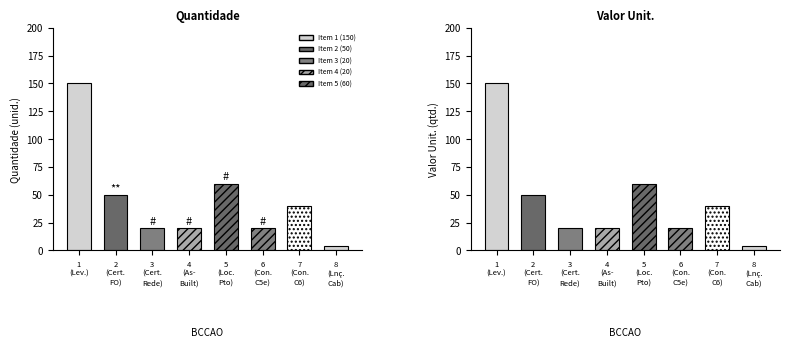

Is the value of VALOR UNIT at Item 5 greater than the value of QTDADE at Item 6?

Yes